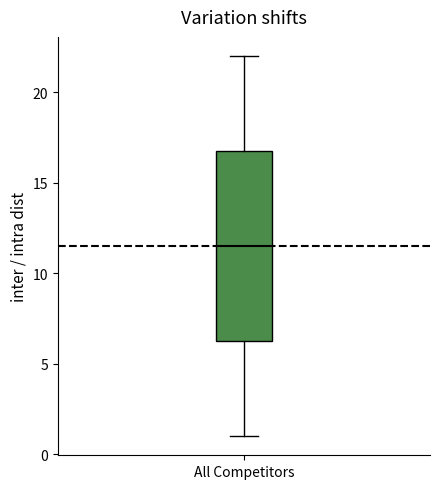

Transcribe this box plot: give where the median line is, the range the box spans, and where the two whiskers end, as read against the y-axis. The values are not printed on the chart, so give them approximately, as read against the axis.

median 11.5, box 6.5 to 17.0, whiskers 1.0 to 22.0